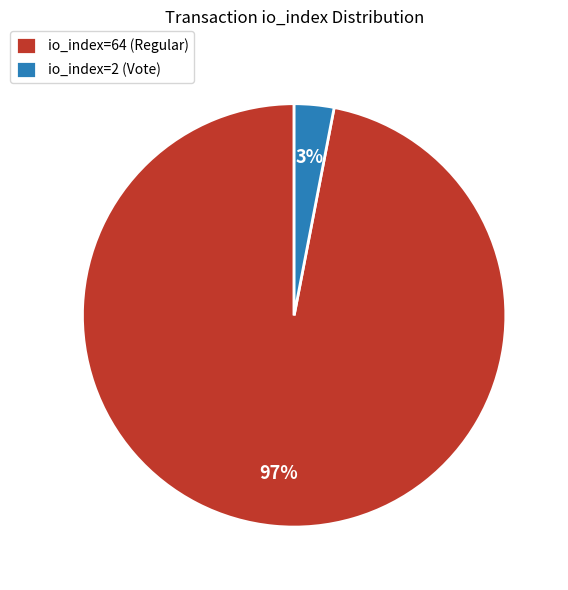

Does io_index=64 (Regular) represent more than half of the total?

Yes